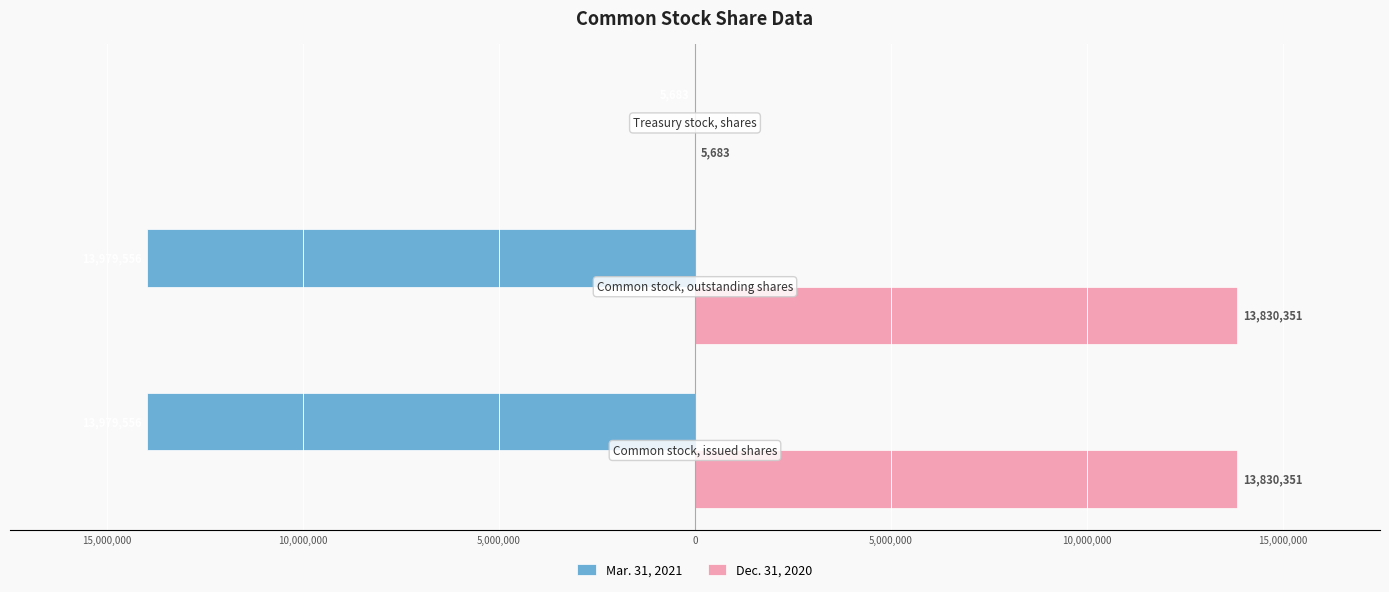

What are all the series names shown in the legend?

Mar. 31, 2021, Dec. 31, 2020